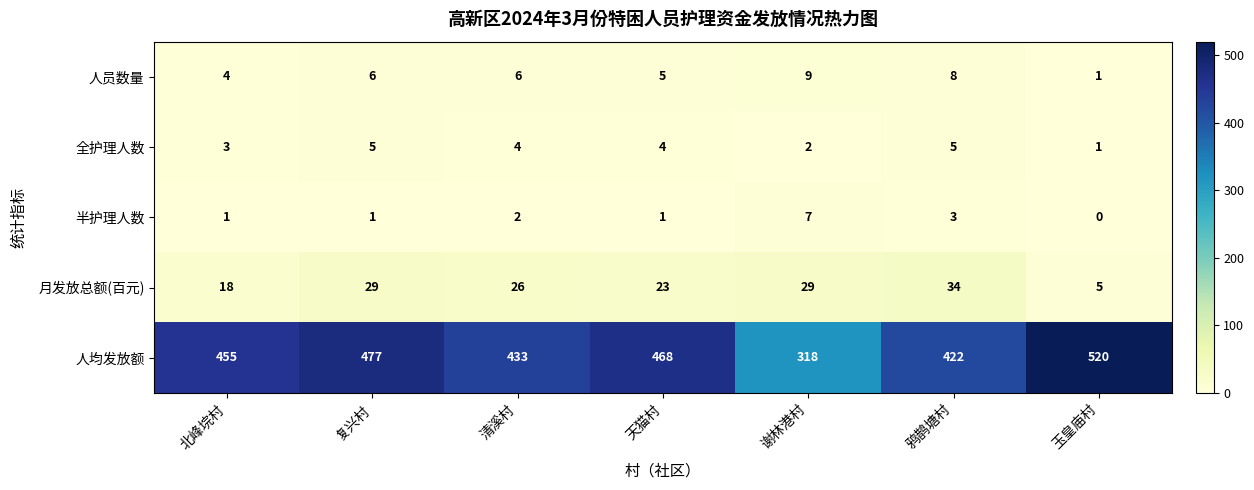

What is the sum of all 月发放总额(百元) values?

164